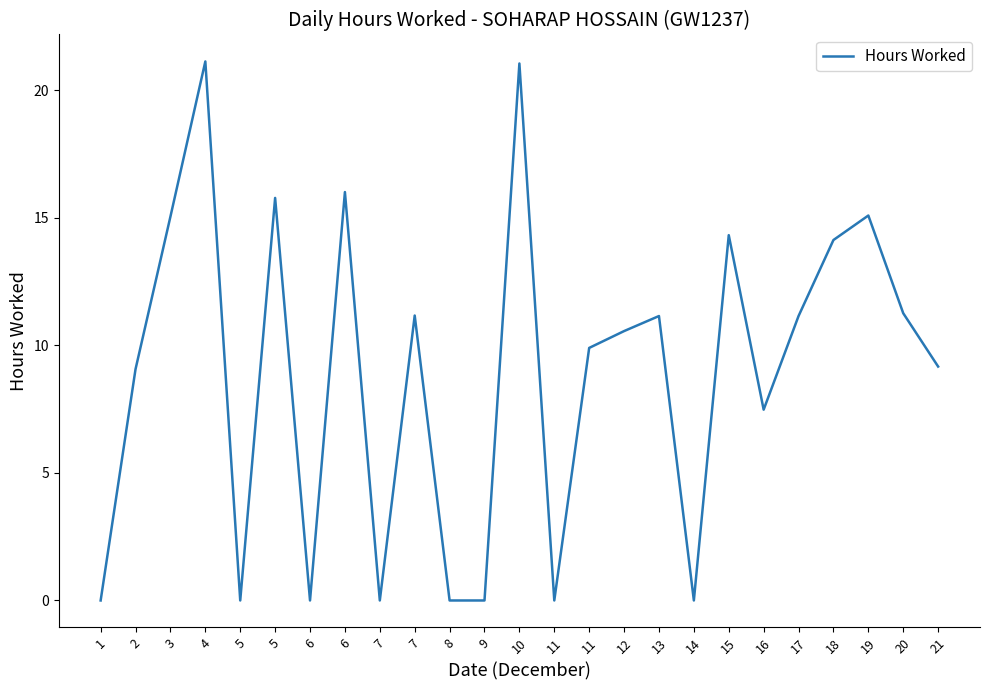

How many lines are shown in the chart?

1